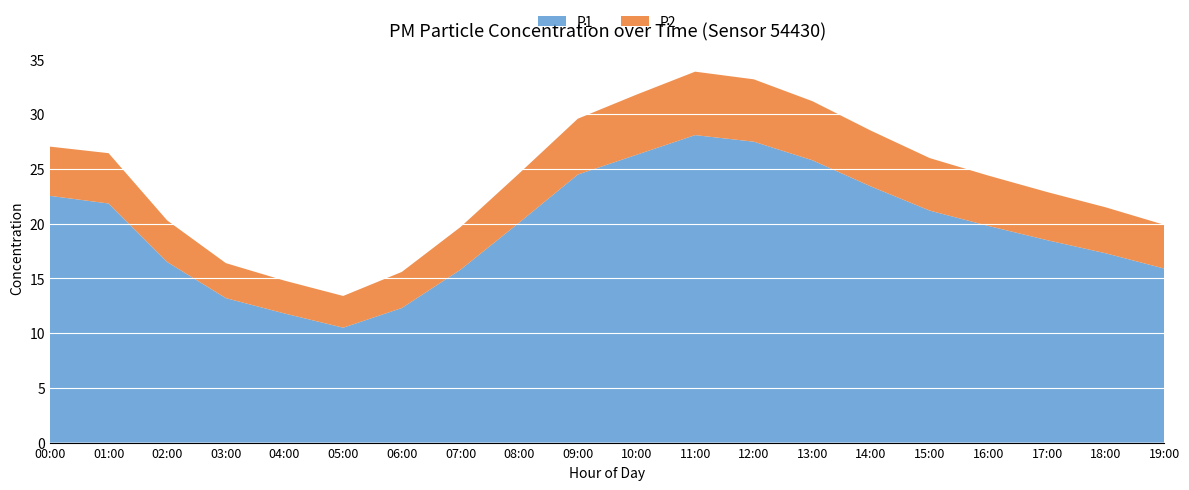

Reading left to right, extract all data points from this chart.

P1: 00:00=22.6	01:00=21.9	02:00=16.5	03:00=13.2	04:00=11.8	05:00=10.5	06:00=12.3	07:00=15.8	08:00=20.1	09:00=24.5	10:00=26.3	11:00=28.1	12:00=27.5	13:00=25.8	14:00=23.4	15:00=21.2	16:00=19.8	17:00=18.5	18:00=17.3	19:00=15.9
P2: 00:00=4.5	01:00=4.6	02:00=3.8	03:00=3.2	04:00=3.0	05:00=2.9	06:00=3.3	07:00=3.9	08:00=4.5	09:00=5.1	10:00=5.5	11:00=5.8	12:00=5.7	13:00=5.4	14:00=5.1	15:00=4.8	16:00=4.6	17:00=4.4	18:00=4.2	19:00=4.0